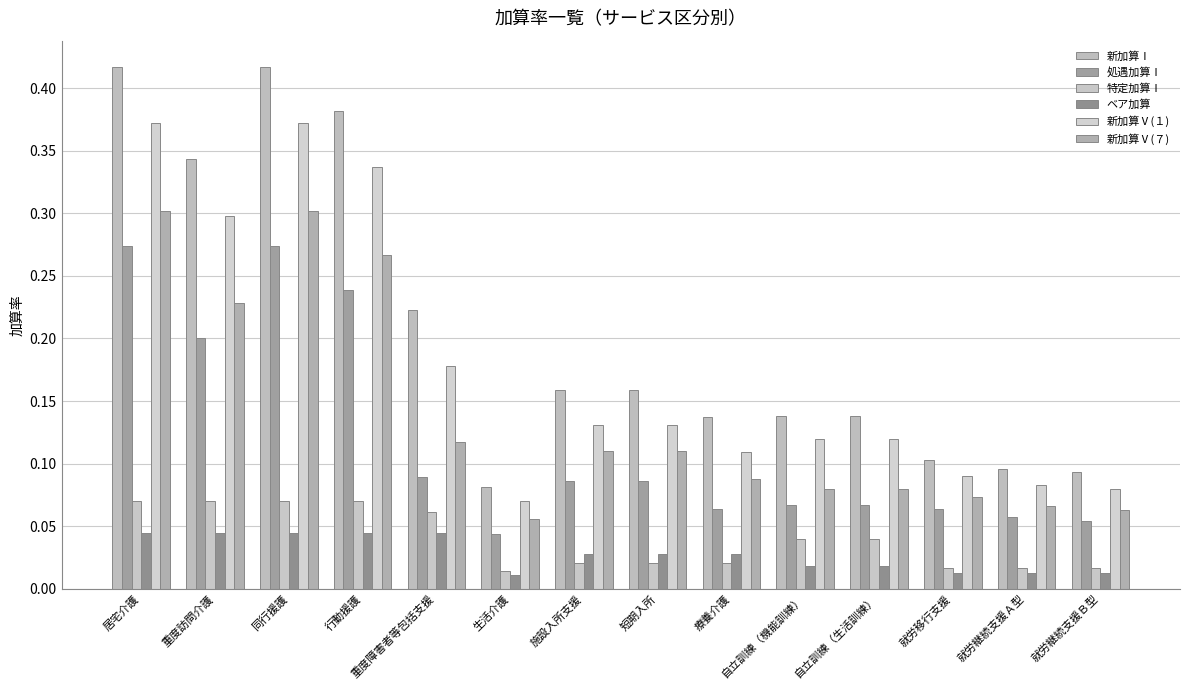

How many bars are there in each group?

6